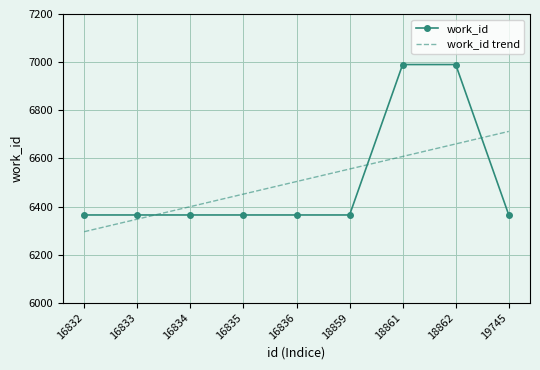

Count the number of categories in the chart.

9